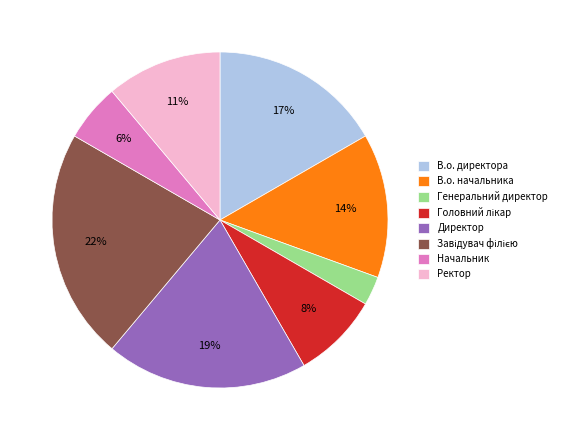

Is the sum of Ректор and В.о. директора greater than half?

No